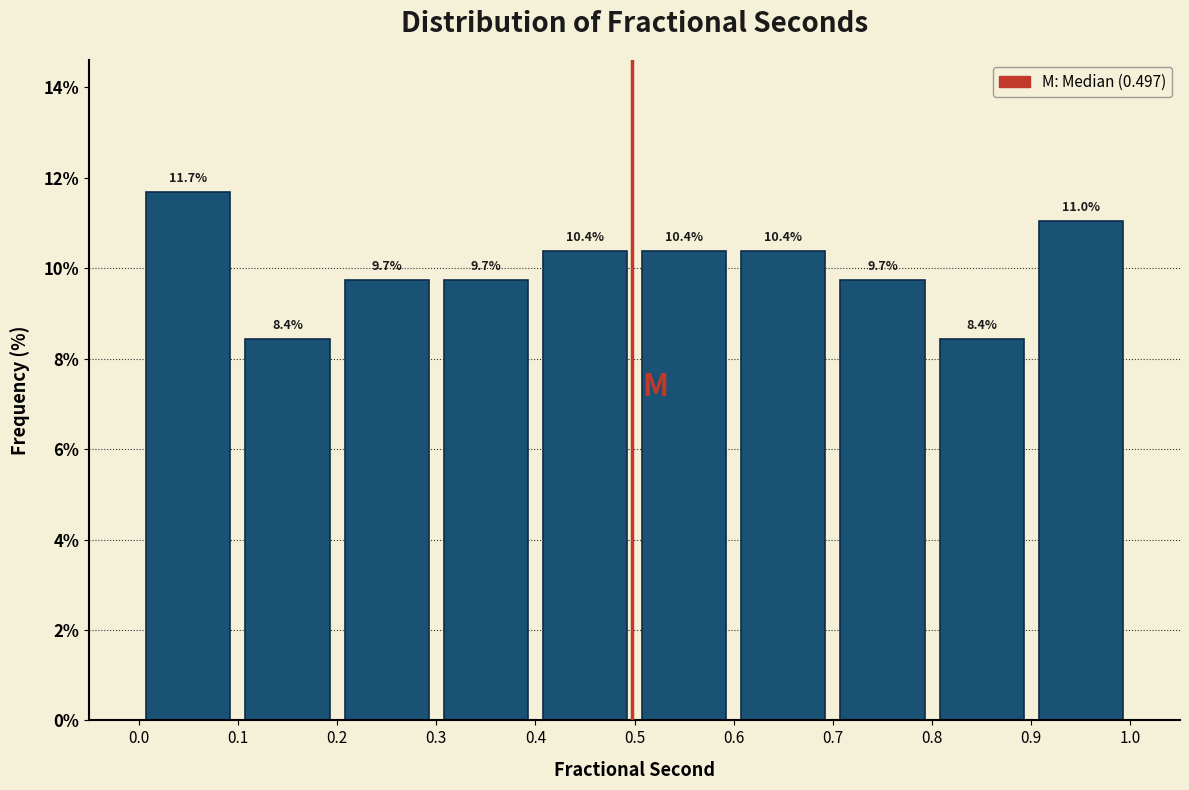

Reading left to right, list every bar in this chart as the range it spans on the x-axis followed by its height.

0.0 to 0.1: 11.7
0.1 to 0.2: 8.4
0.2 to 0.3: 9.7
0.3 to 0.4: 9.7
0.4 to 0.5: 10.4
0.5 to 0.6: 10.4
0.6 to 0.7: 10.4
0.7 to 0.8: 9.7
0.8 to 0.9: 8.4
0.9 to 1.0: 11.0